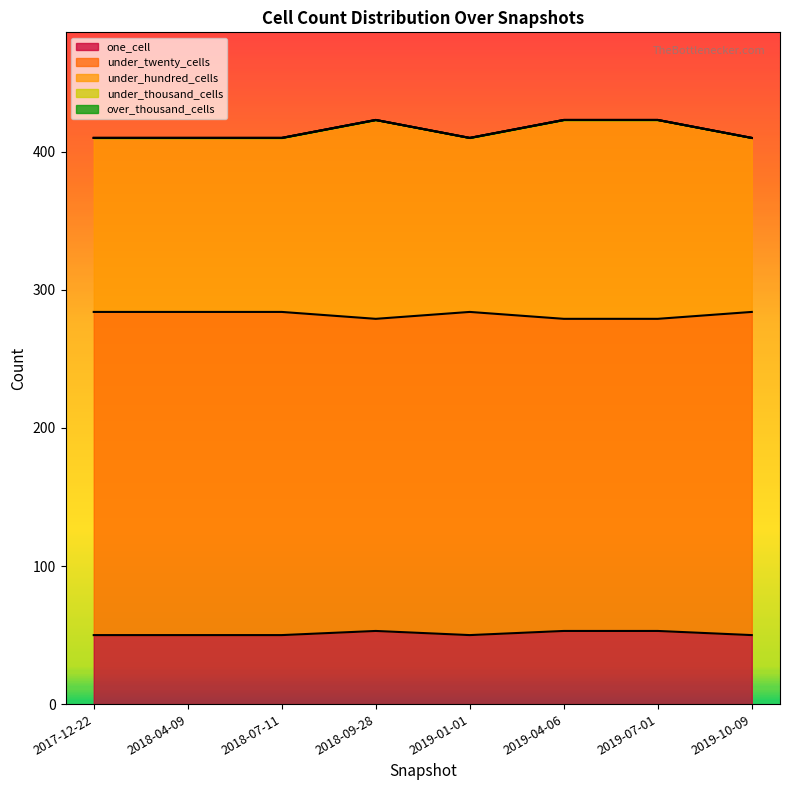

Reading left to right, list all the values displayed in this chart.

one_cell: 50	50	50	53	50	53	53	50
under_twenty_cells: 284	284	284	279	284	279	279	284
under_hundred_cells: 410	410	410	423	410	423	423	410